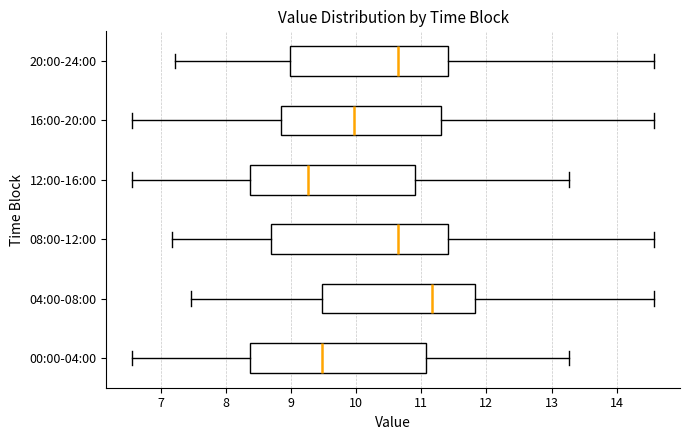

Reading bottom to top, transcribe this box plot: for each box, give where its median line is, the range the box spans, and where its two whiskers end, as read against the x-axis. The values are not printed on the chart, so give them approximately, as read against the axis.

00:00-04:00: median 9.5, box 8.4 to 11.1, whiskers 6.6 to 13.3
04:00-08:00: median 11.2, box 9.5 to 11.8, whiskers 7.5 to 14.6
08:00-12:00: median 10.7, box 8.7 to 11.4, whiskers 7.2 to 14.6
12:00-16:00: median 9.3, box 8.4 to 10.9, whiskers 6.6 to 13.3
16:00-20:00: median 10.0, box 8.8 to 11.3, whiskers 6.6 to 14.6
20:00-24:00: median 10.7, box 9.0 to 11.4, whiskers 7.2 to 14.6